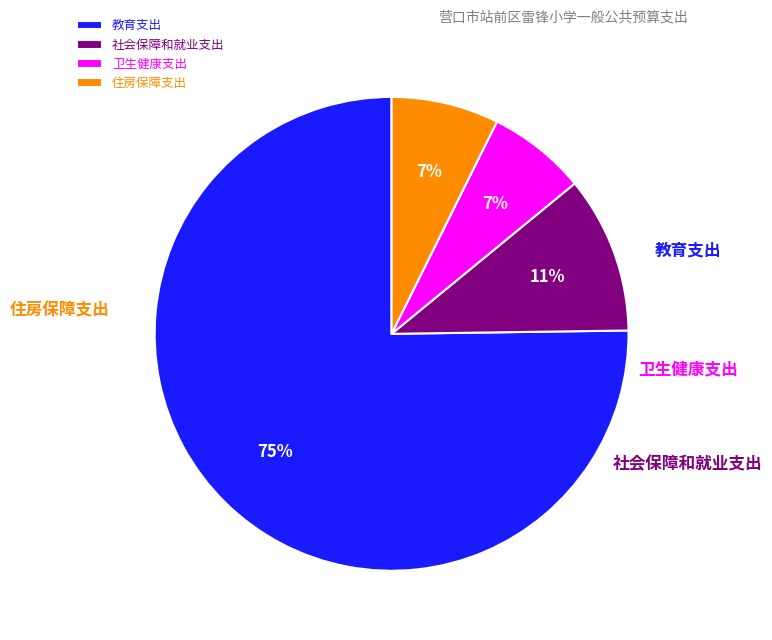

Which slice is the smallest?

卫生健康支出